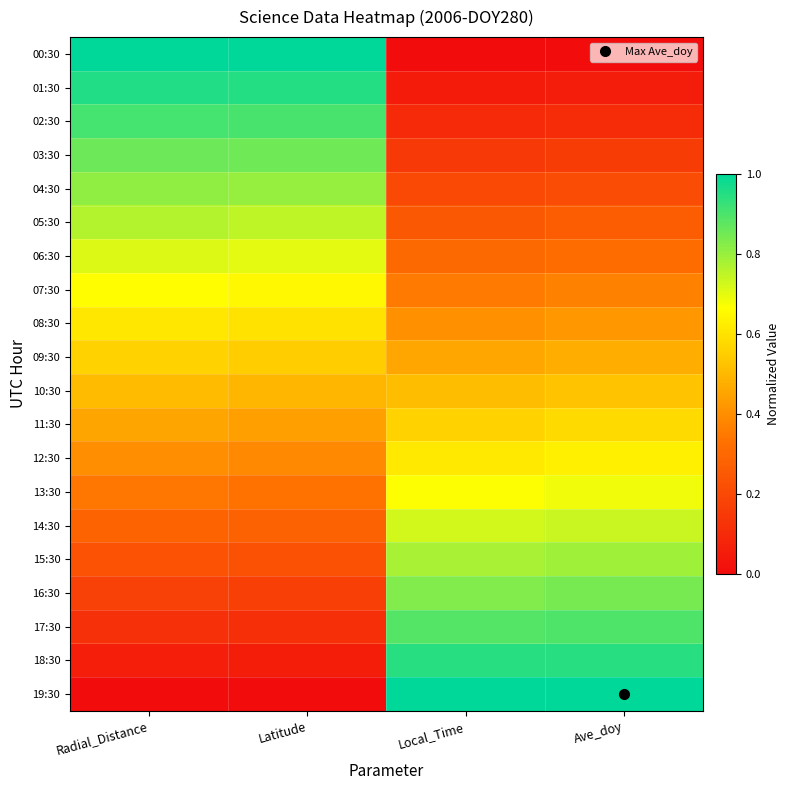

At which category does the chart reach its minimum across all series?

Local_Time